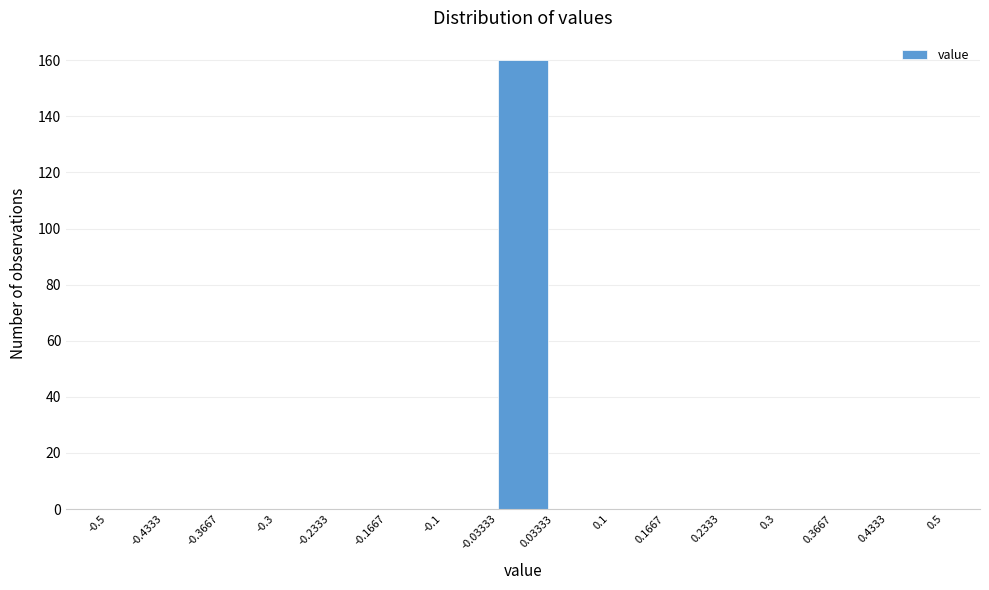

Reading left to right, list every bar in this chart as the range it spans on the x-axis followed by its height. The values are not printed on the chart, so give them approximately, as read against the axis.

-0.5 to -0.4333: 0
-0.4333 to -0.3667: 0
-0.3667 to -0.3: 0
-0.3 to -0.2333: 0
-0.2333 to -0.1667: 0
-0.1667 to -0.1: 0
-0.1 to -0.03333: 0
-0.03333 to 0.03333: 160
0.03333 to 0.1: 0
0.1 to 0.1667: 0
0.1667 to 0.2333: 0
0.2333 to 0.3: 0
0.3 to 0.3667: 0
0.3667 to 0.4333: 0
0.4333 to 0.5: 0